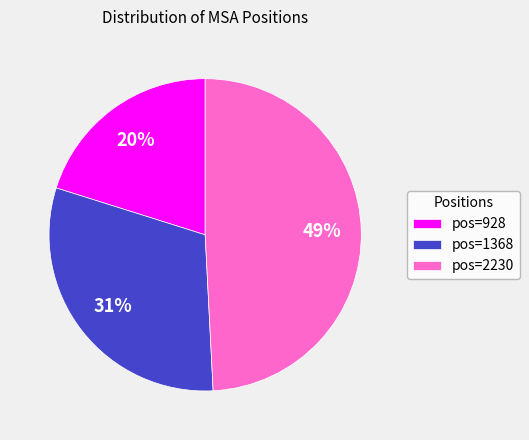

To the nearest percent, what portion does pos=2230 represent?

49%